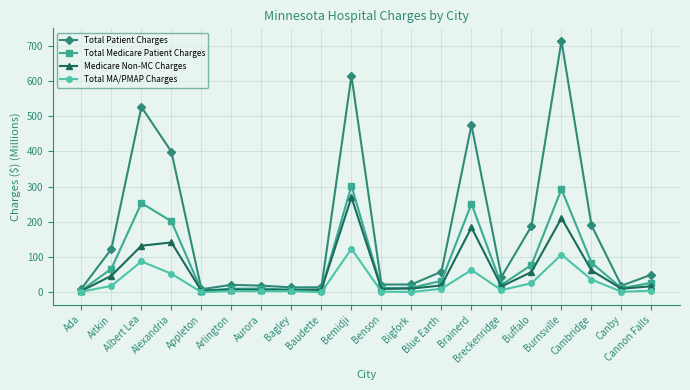

What is the total value across all series at Breckenridge?

87.9